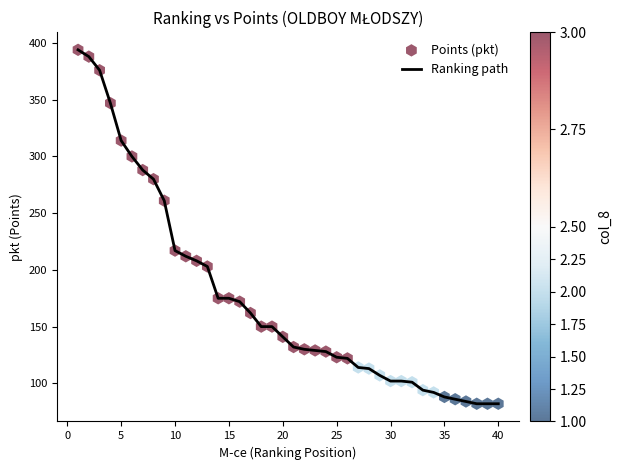

What is the smallest value displayed?

82